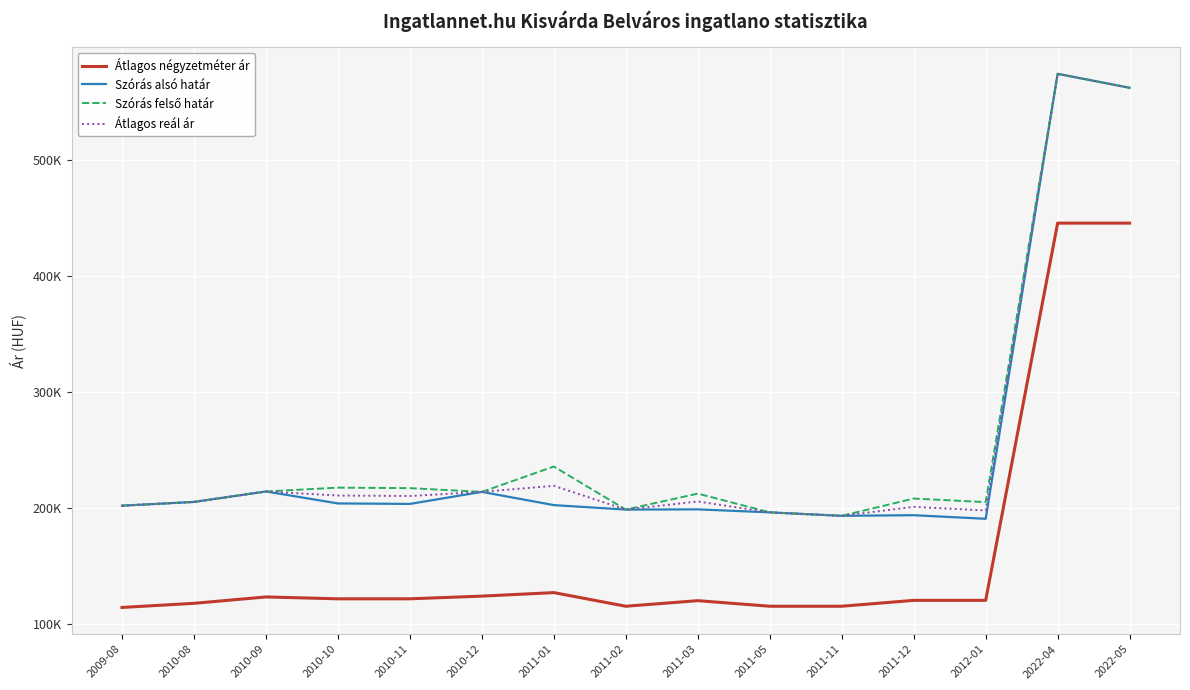

Where is the first local minimum for Átlagos reál ár?

2010-11